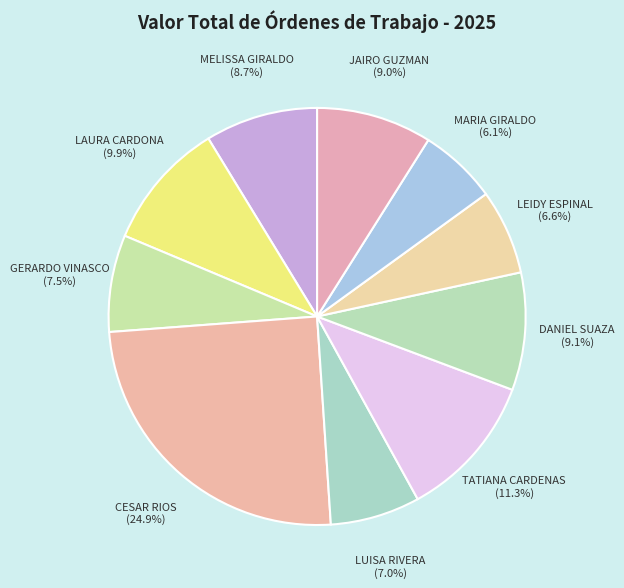

Does any single category account for the majority?

No